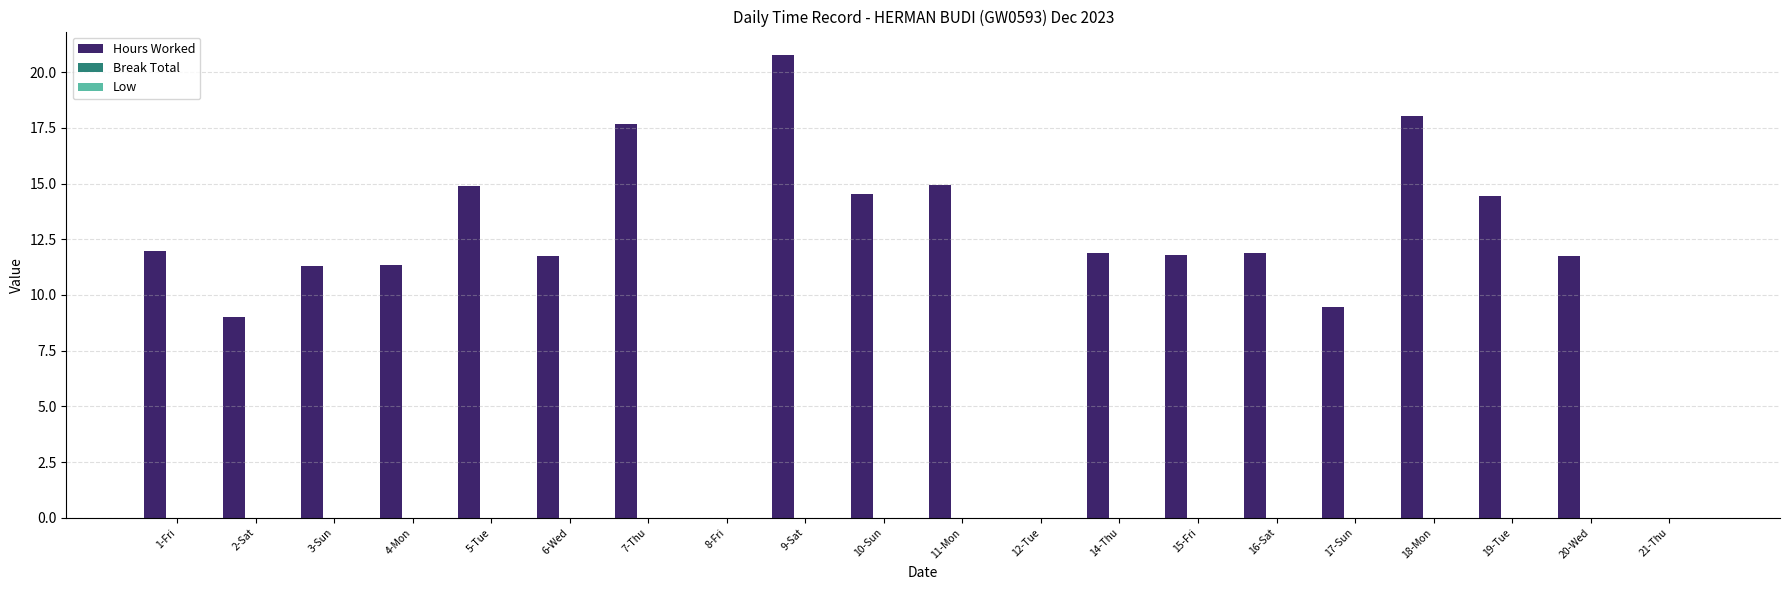

What is the greatest value displayed?

20.8